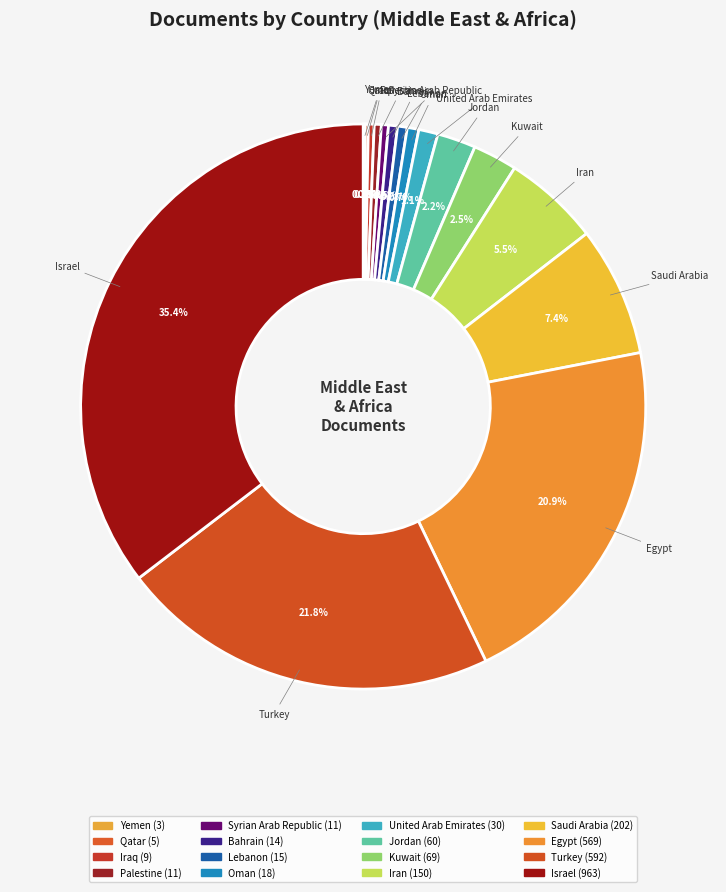

Which category has the smallest portion of the pie?

Yemen